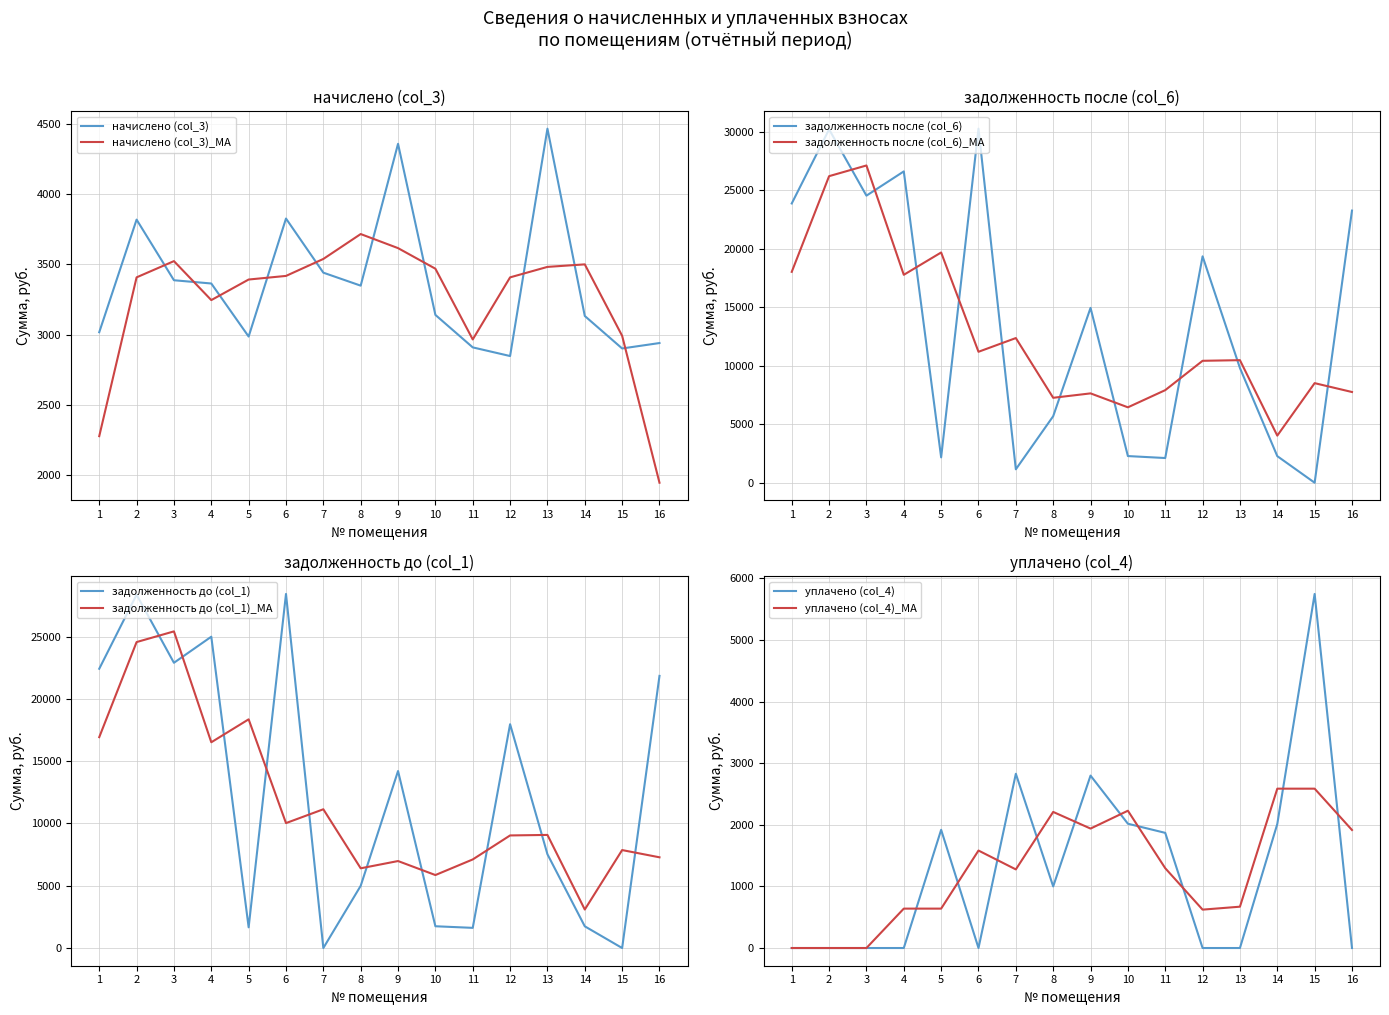

Which has a higher value, 3 or 10?

3